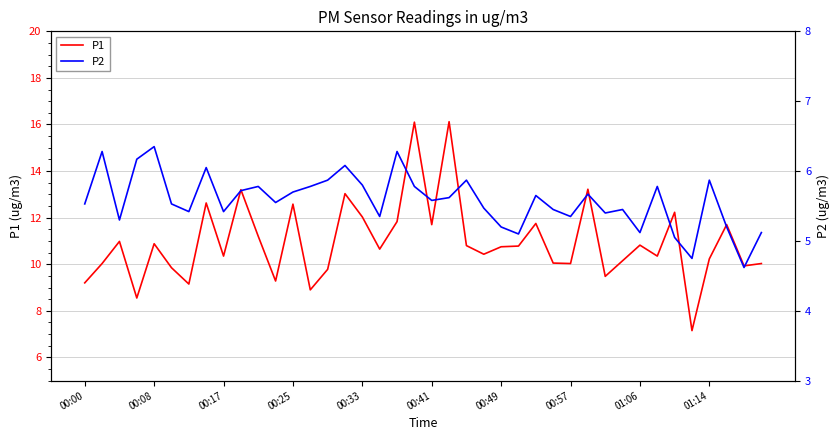

What is the difference between the maximum and second lowest values in the P2 series?

1.6